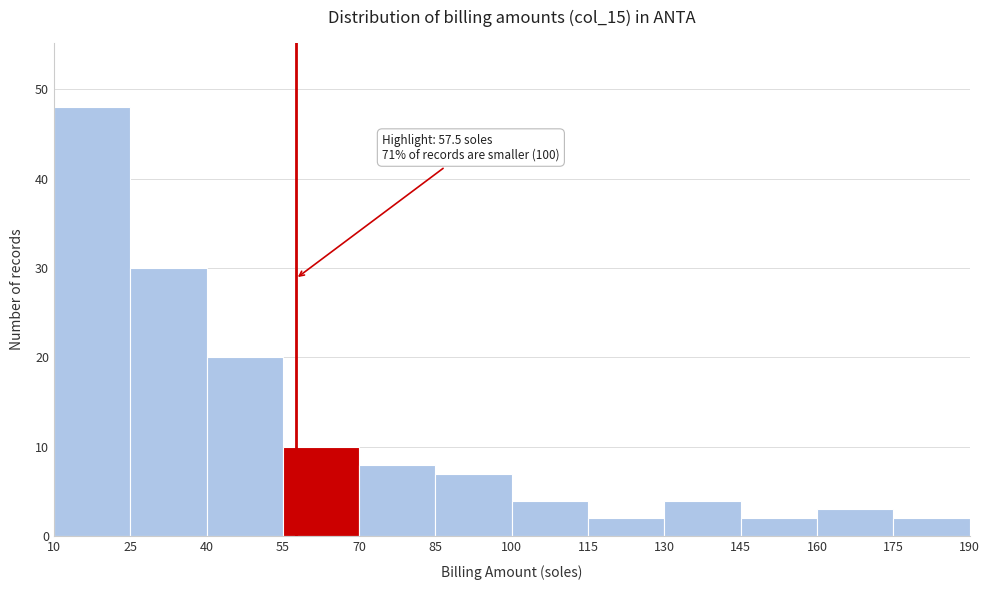

Which range on the x-axis has the tallest bar?

10 to 25